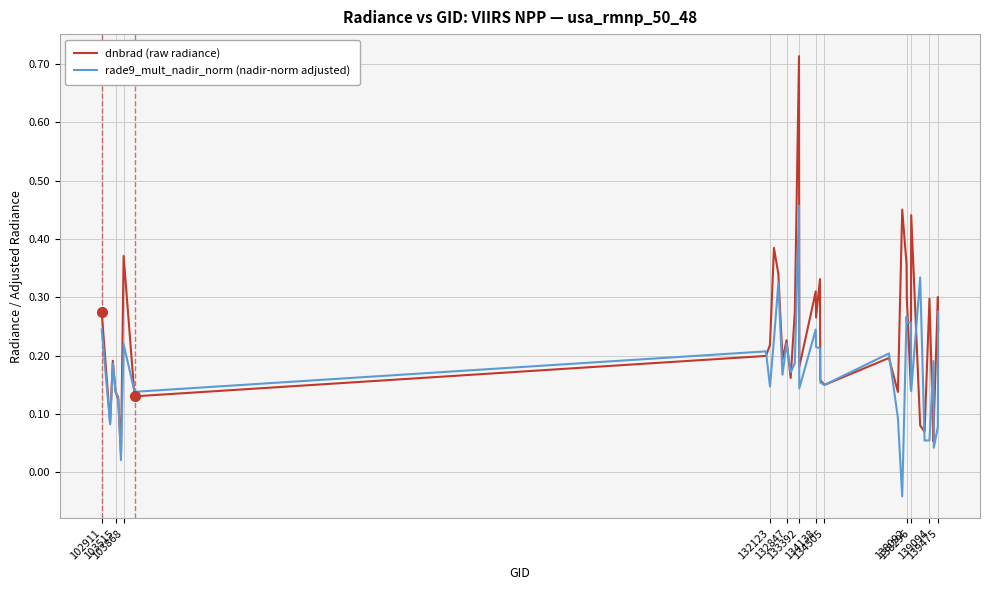

Which series has the largest total across all categories?

dnbrad (raw radiance)